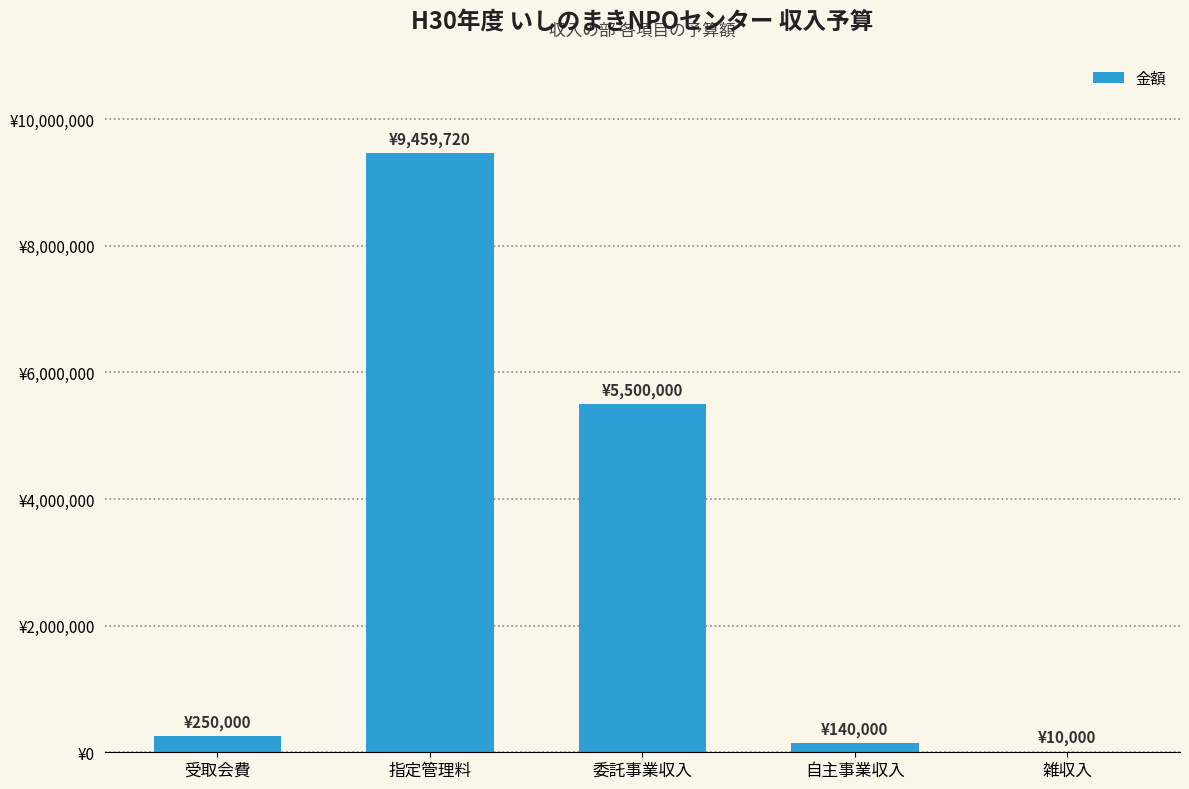

Are the bars horizontal?

No